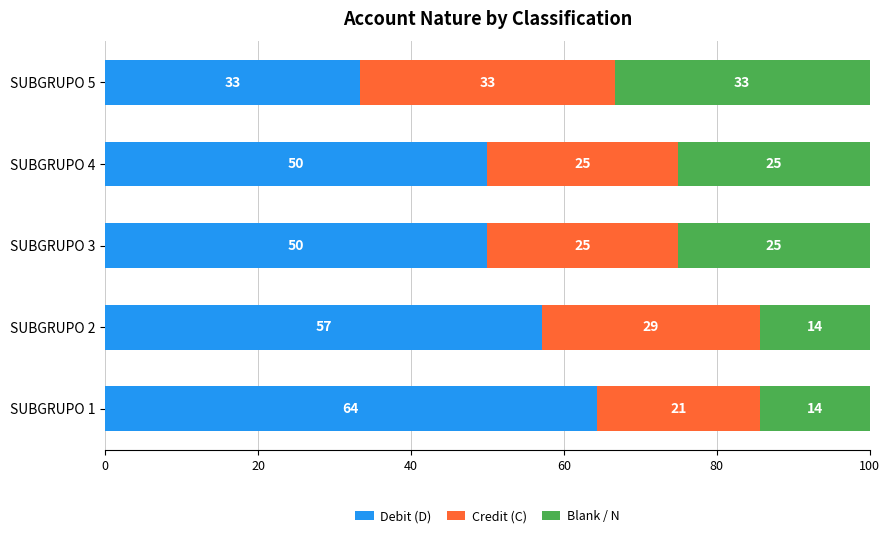

What is the lowest value of the Debit (D) series?

33.3